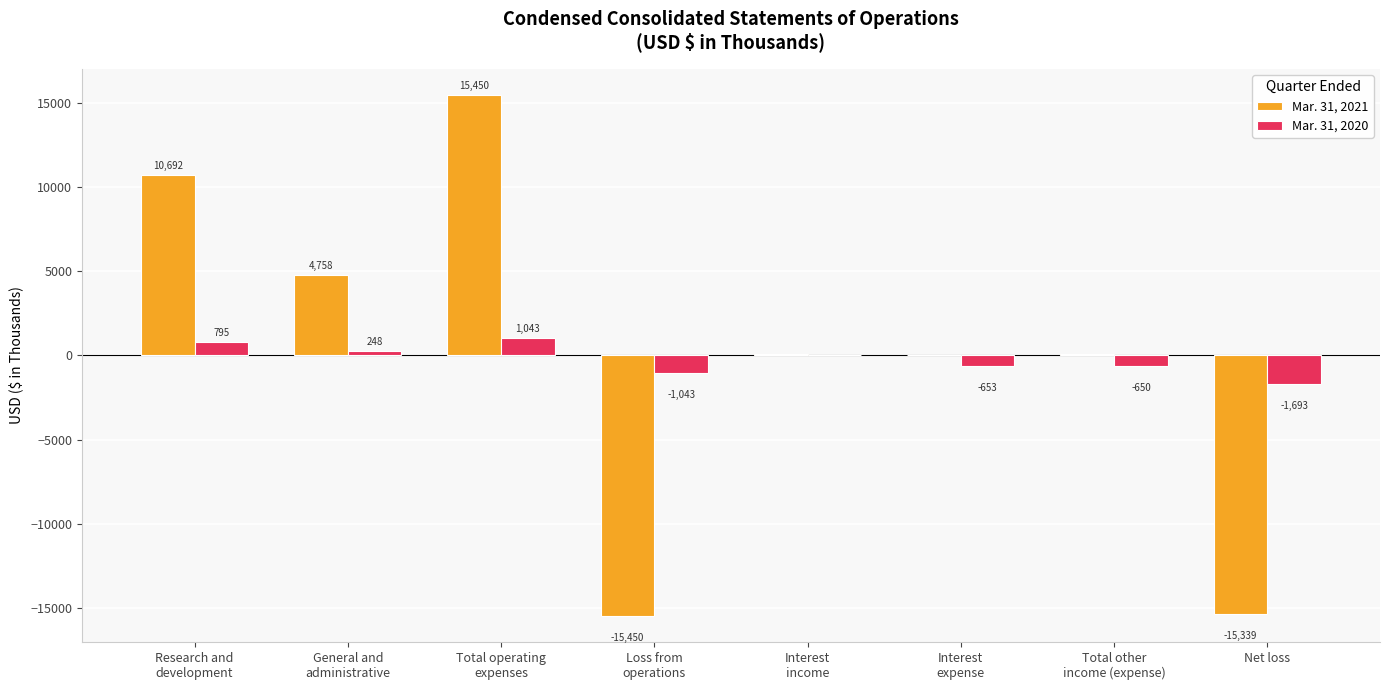

What is the sum of all Mar. 31, 2021 values?

333